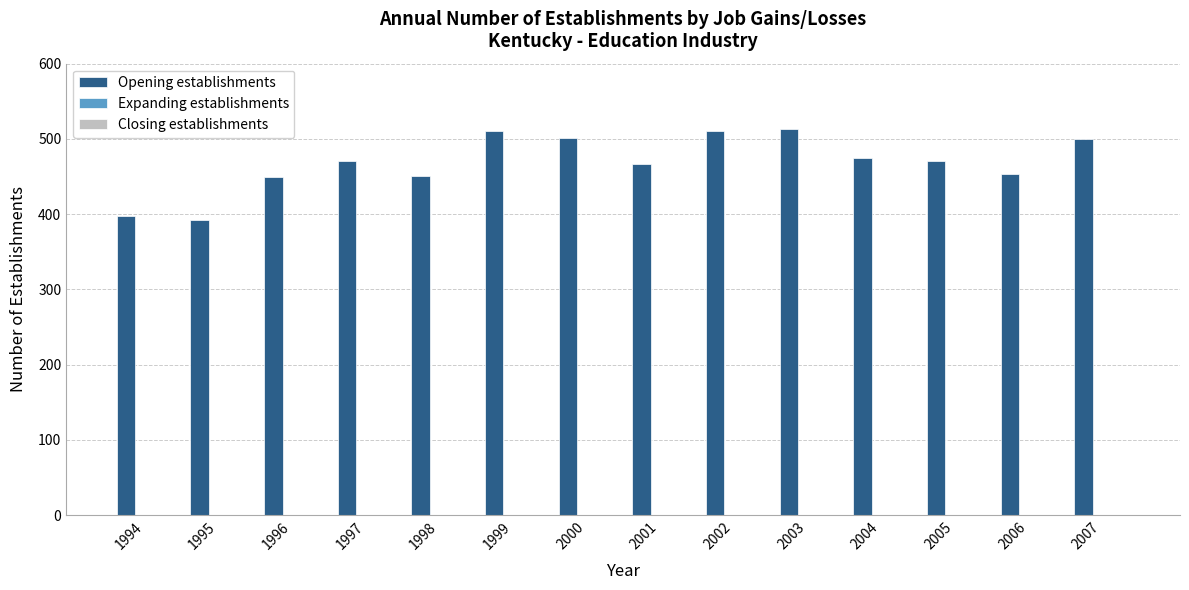

What is the value of the 9th bar from the left?

511